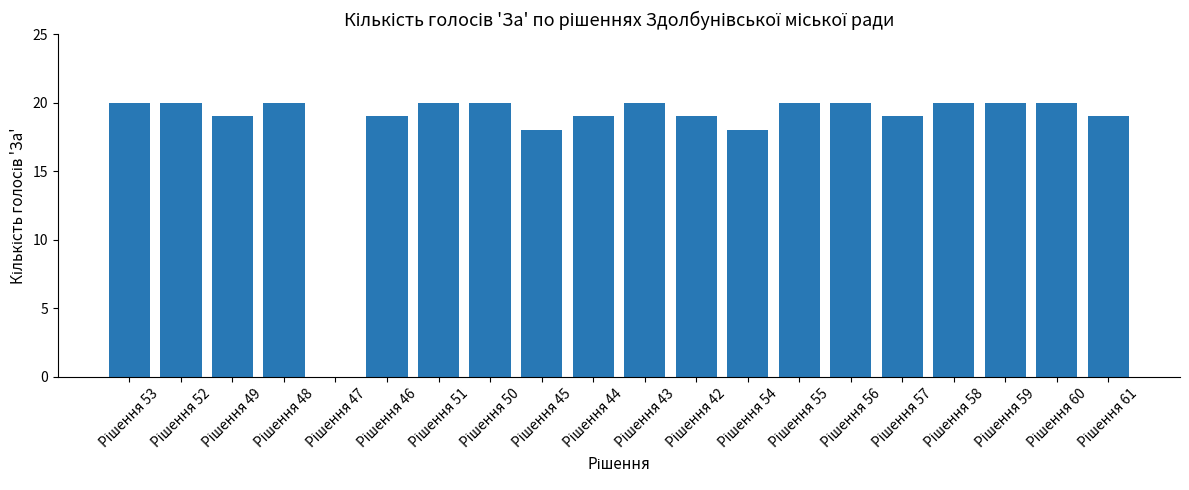

What is the greatest value displayed?

20